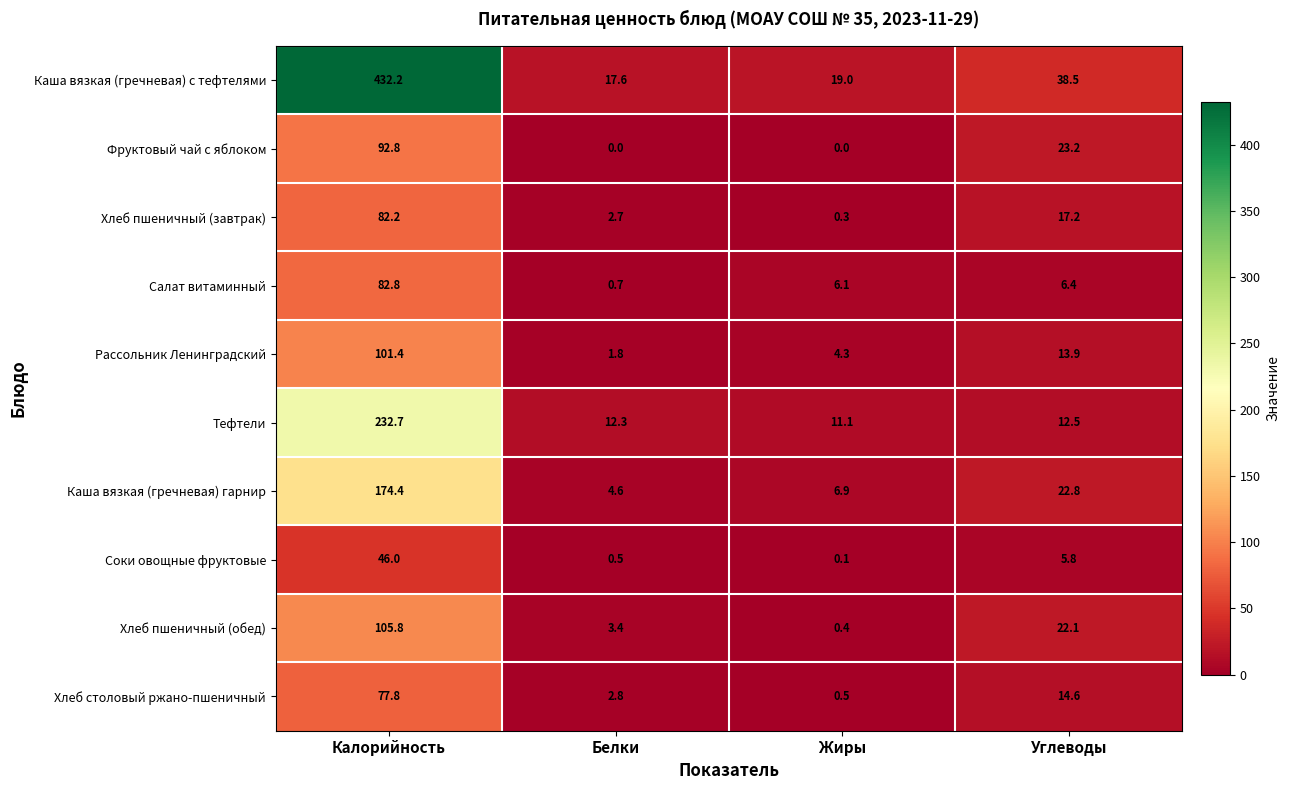

Where does the Каша вязкая (гречневая) с тефтелями series first go above 38?

Калорийность